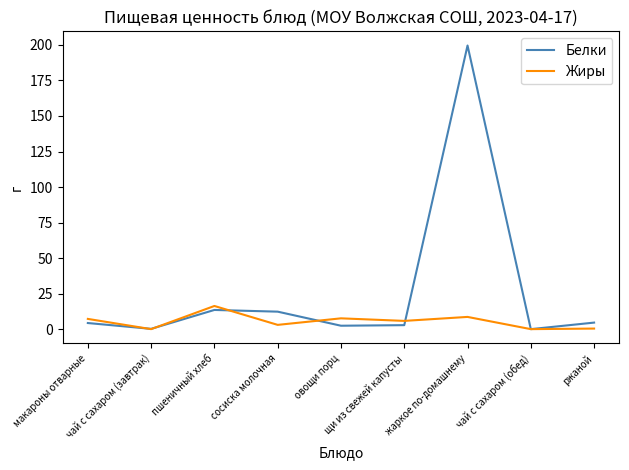

What are all the series names shown in the legend?

Белки, Жиры